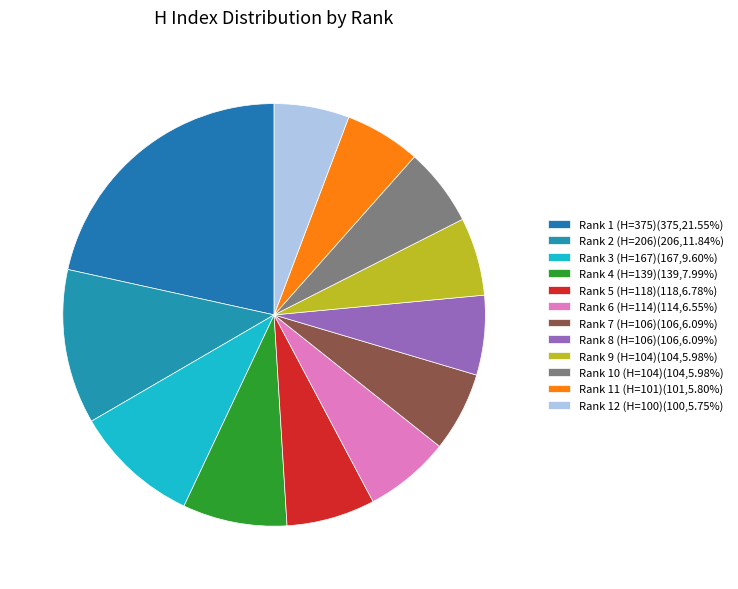

How many segments does this pie chart have?

12